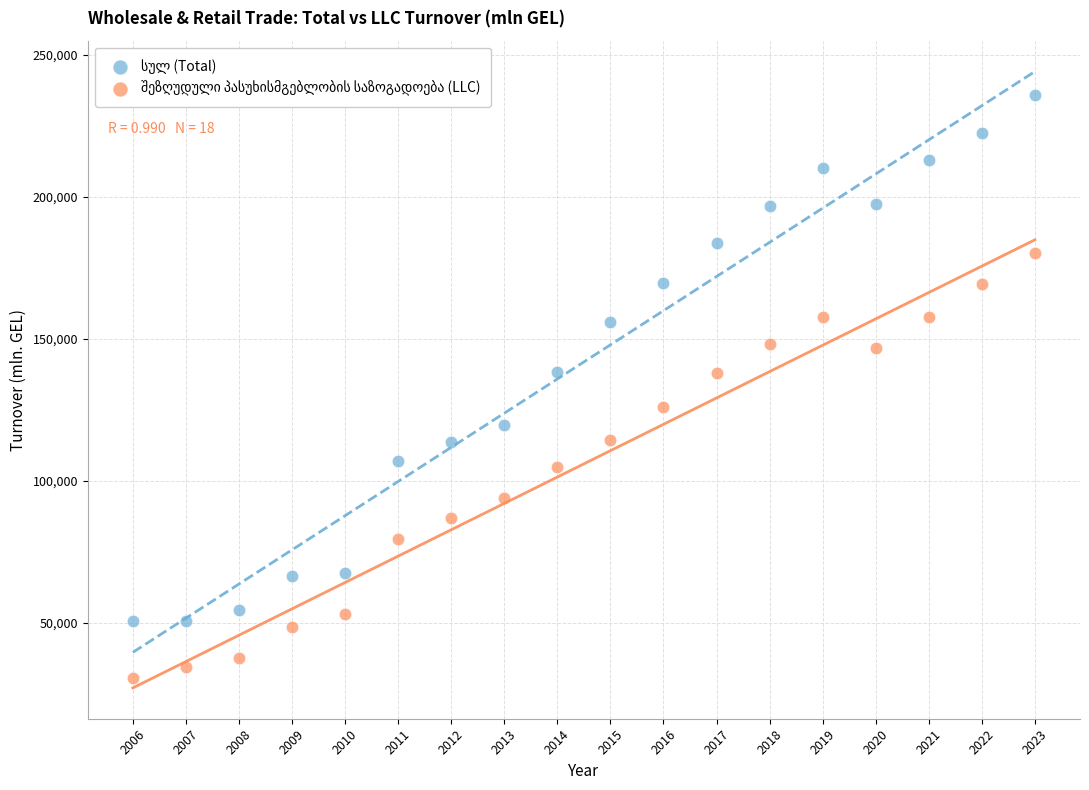

What is the X range (max minus min) for the scatter plot?

17